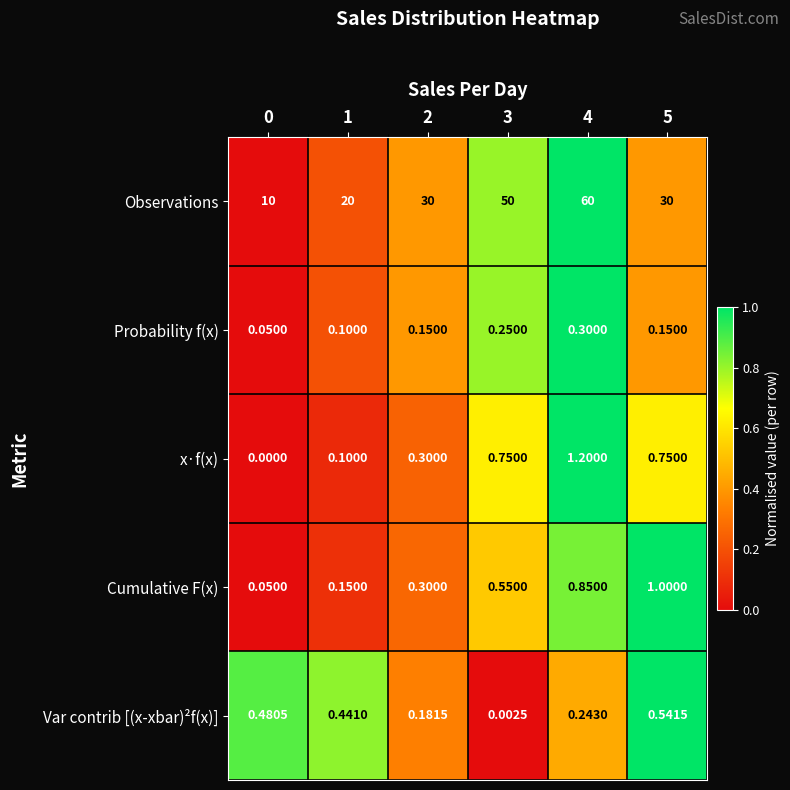

Which series has the widest spread of values?

Observations